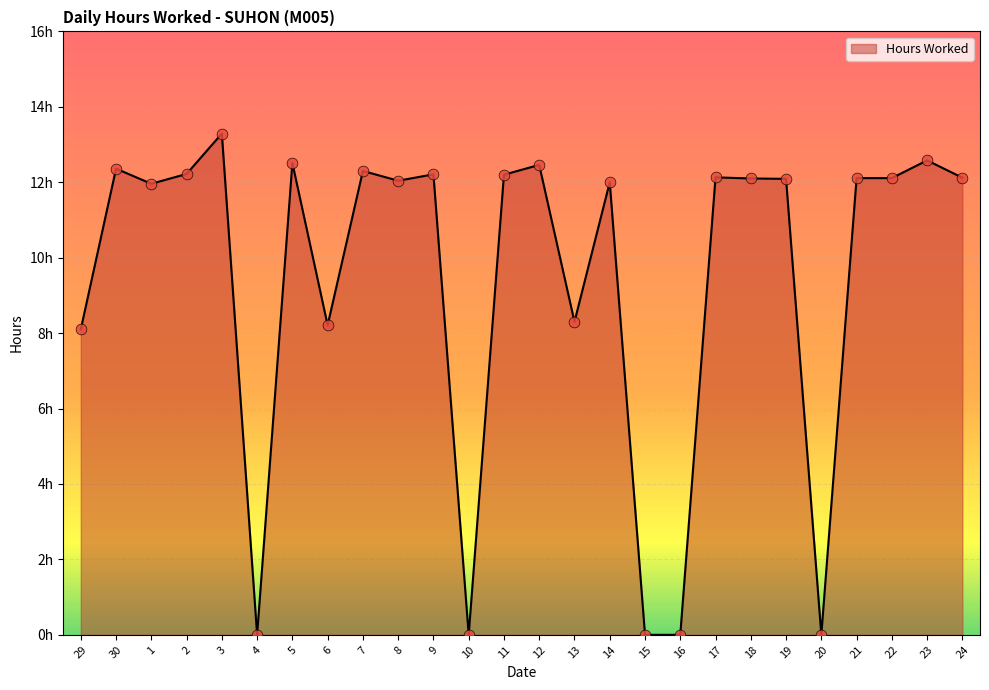

Which has a higher value, 13 or 6?

13